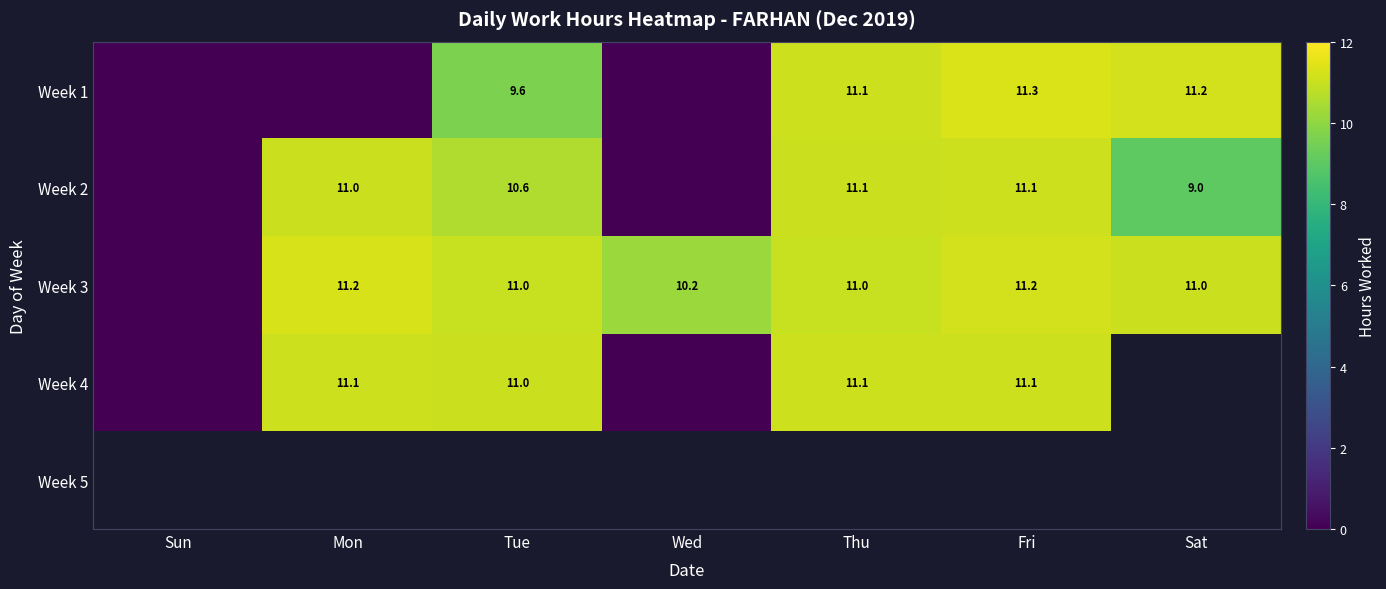

The Week 2 series shows 11.1 at Fri. True or false?

True